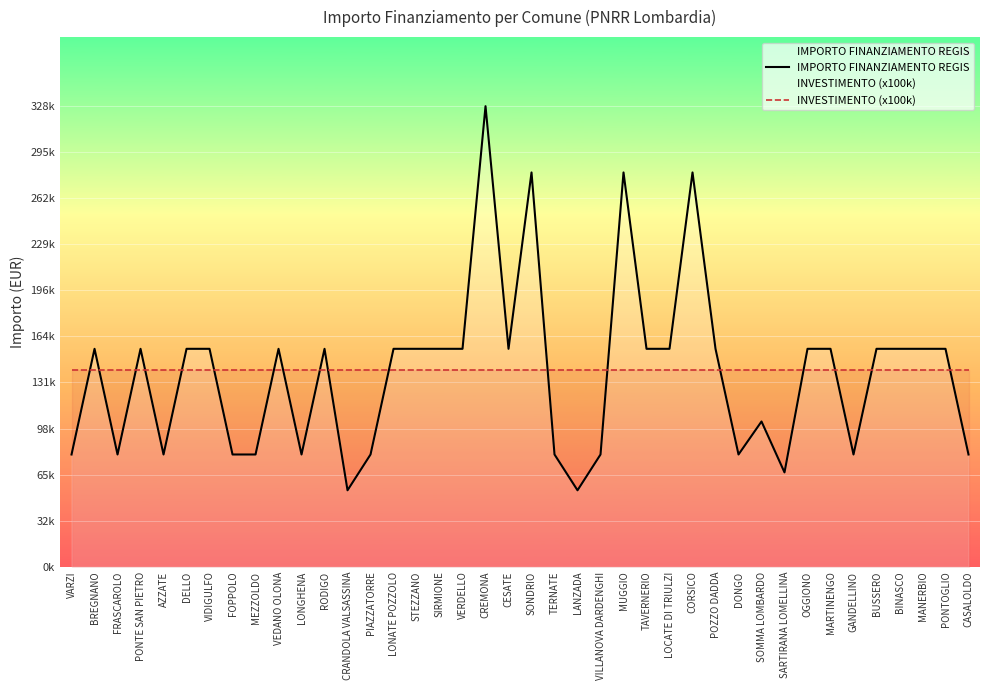

What are all the series names shown in the legend?

IMPORTO FINANZIAMENTO REGIS, INVESTIMENTO (x100k)